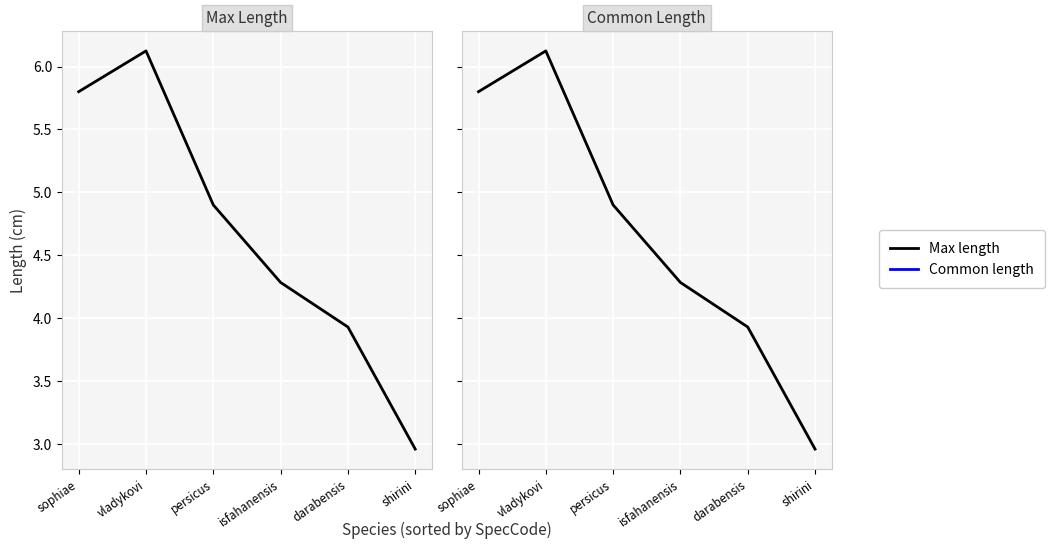

What is the approximate value at vladykovi?

6.1